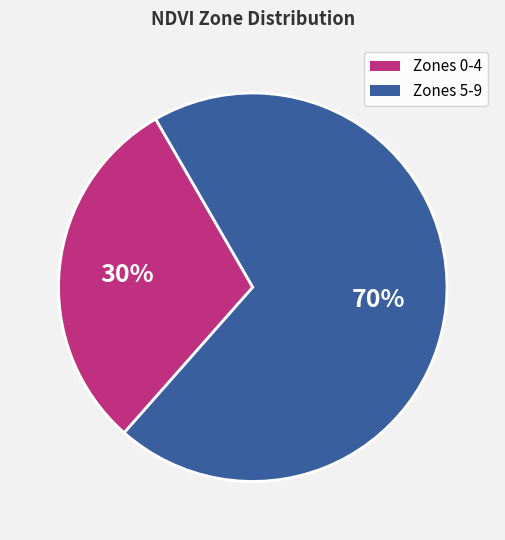

Approximately how many times larger is the value at Zones 0-4 compared to Zones 5-9?

0.4